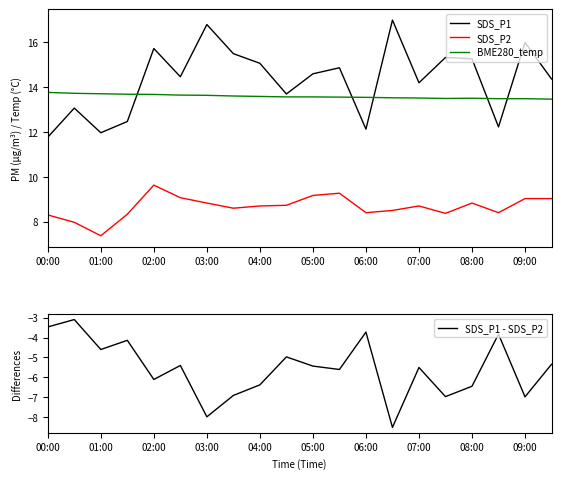

At which label does SDS_P2 first exceed 8?

00:00